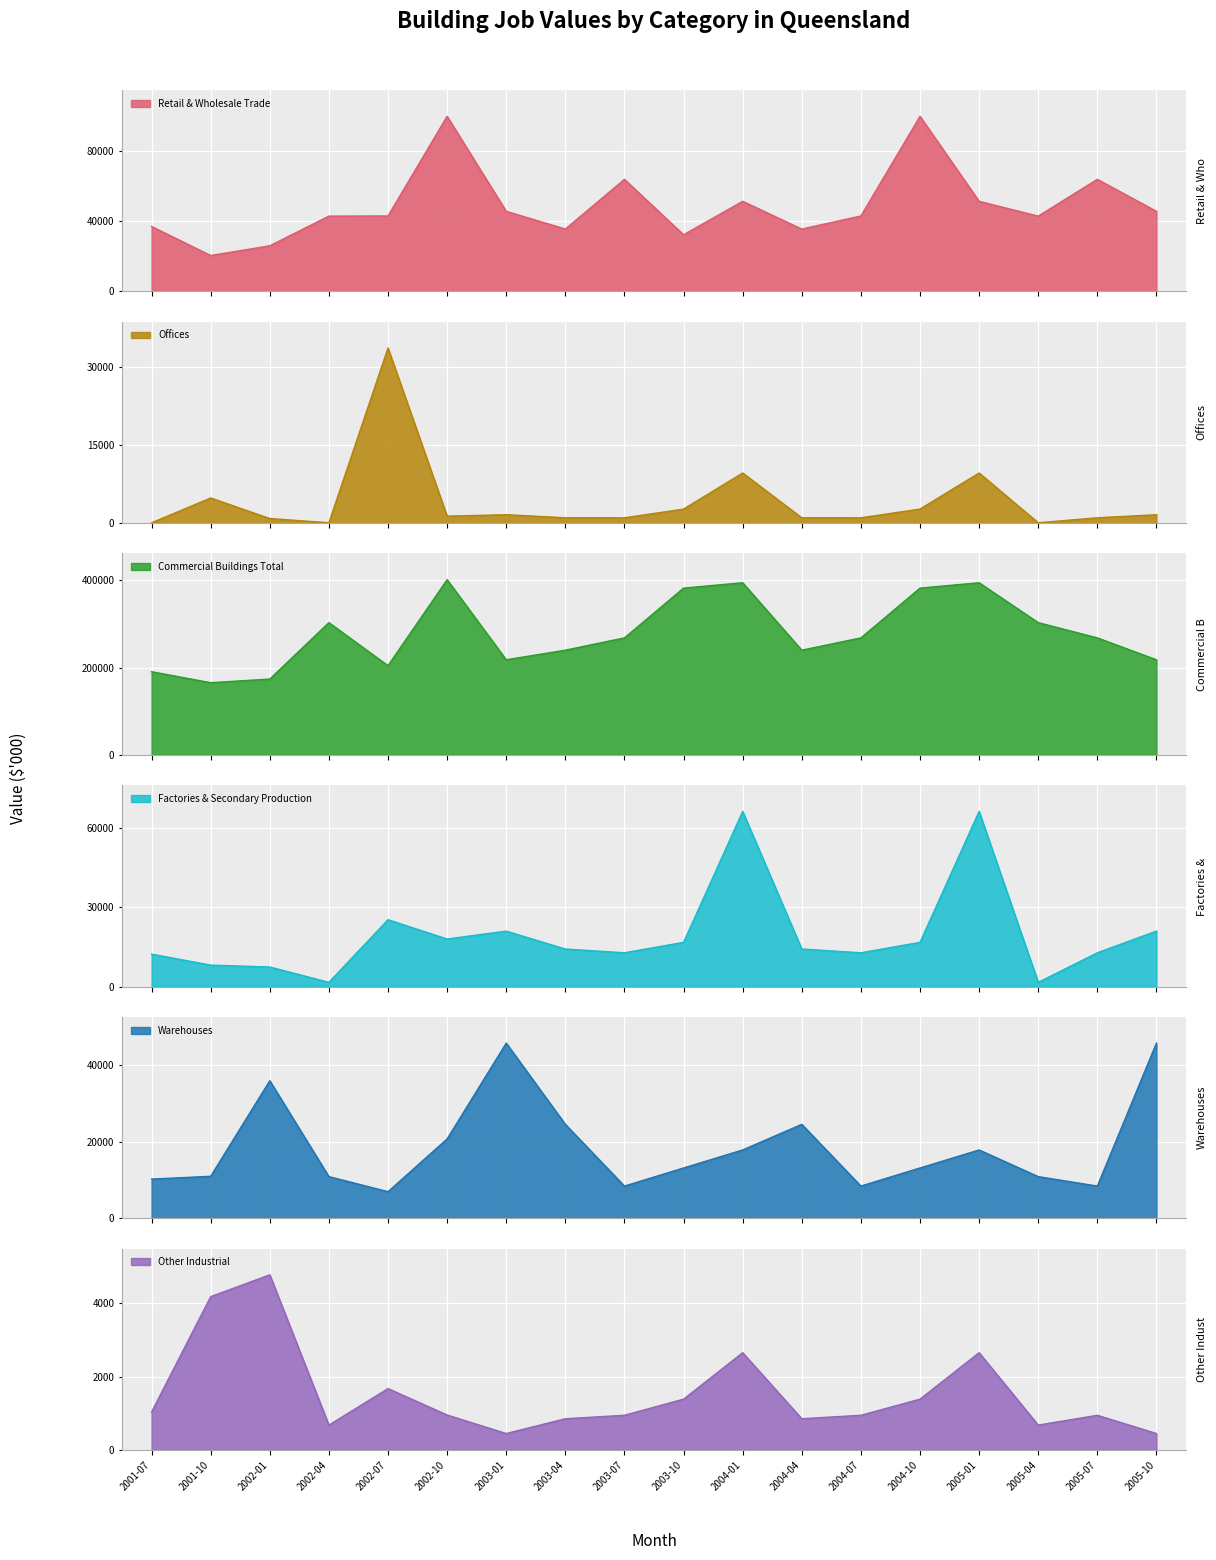

What position from the left is 2002-10?

6